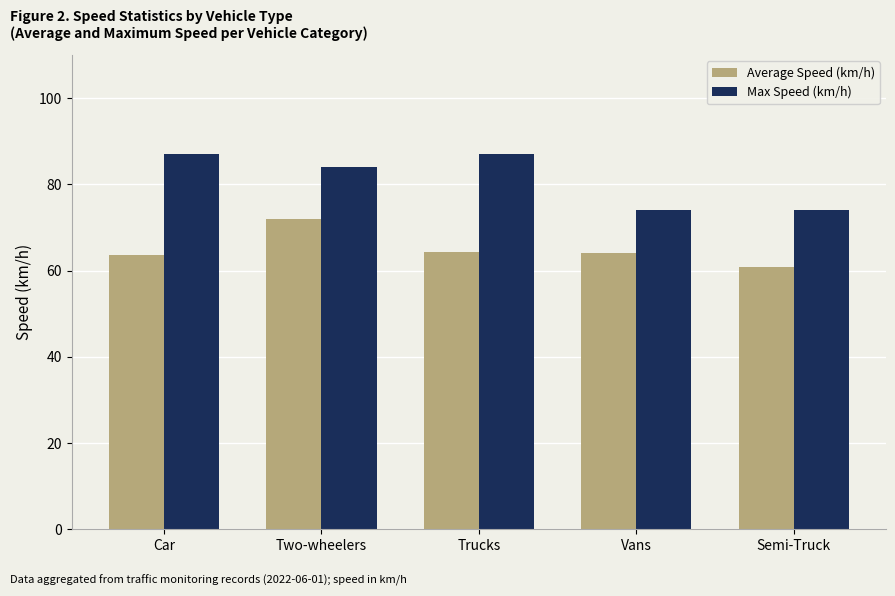

Where is Max Speed (km/h) nearest to the value 80?

Two-wheelers